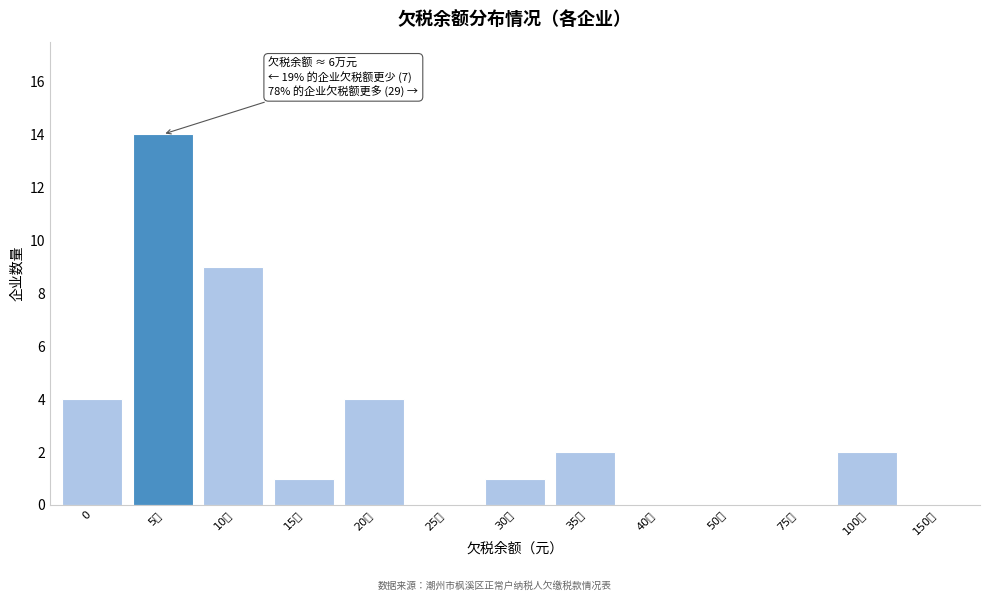

Reading left to right, transcribe all the data shown in this chart.

0=4	5万=14	10万=9	15万=1	20万=4	25万=0	30万=1	35万=2	40万=0	50万=0	75万=0	100万=2	150万=0